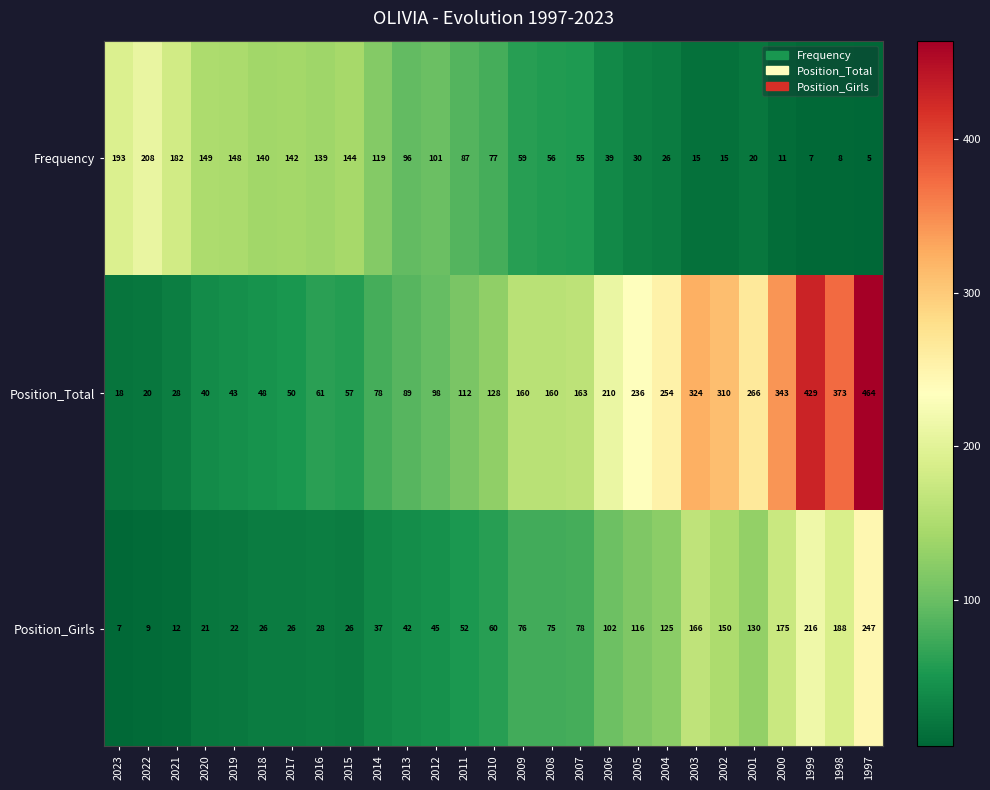

What is the difference between the Position_Total values at 2012 and 2011?

14